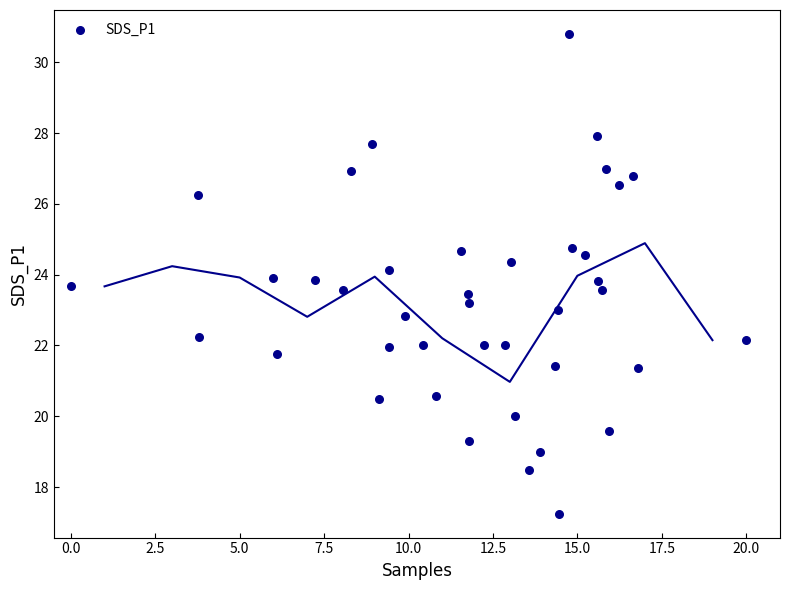

What is the range of X values (max minus min)?

20.0